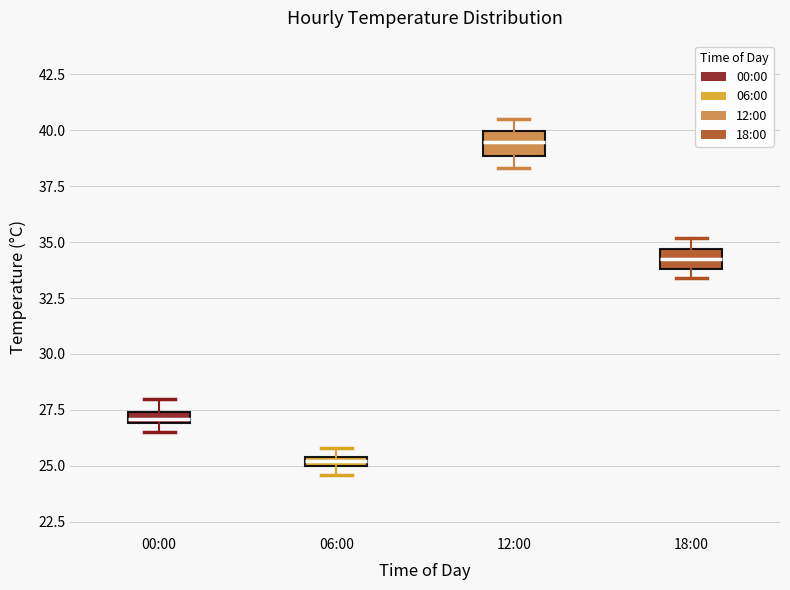

Which box's median line is the lowest?

06:00